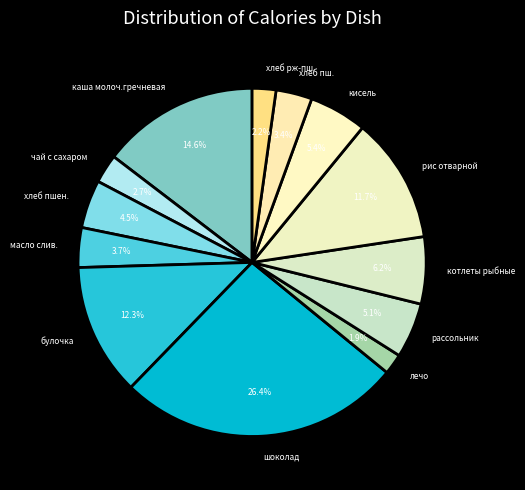

Count the number of slices in the pie.

13